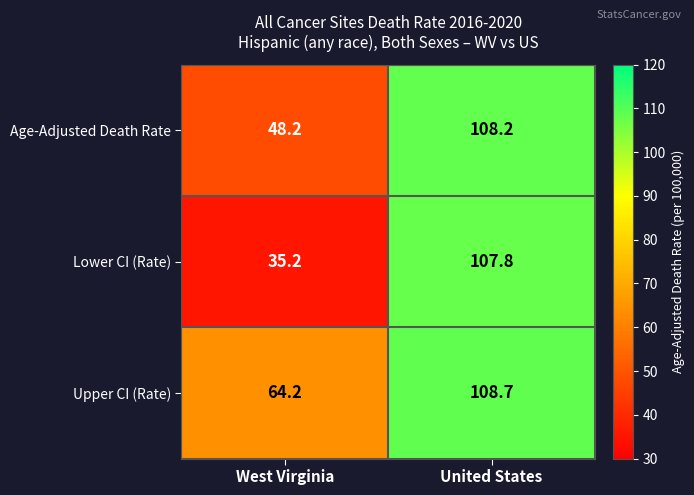

What is the smallest value displayed?

35.2